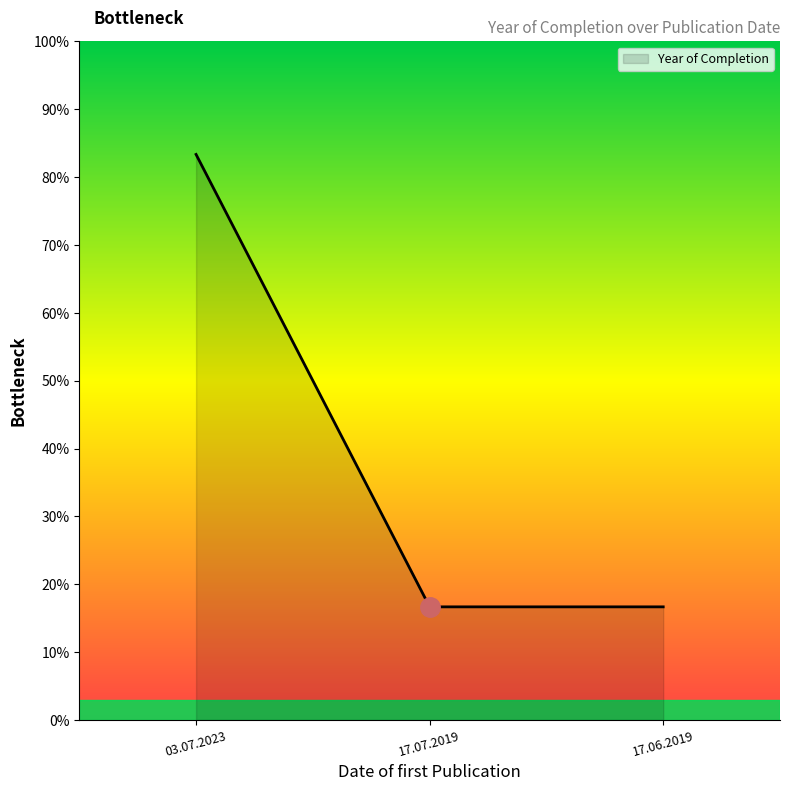

What is the sum of the values at 03.07.2023 and 17.07.2019?

100.0